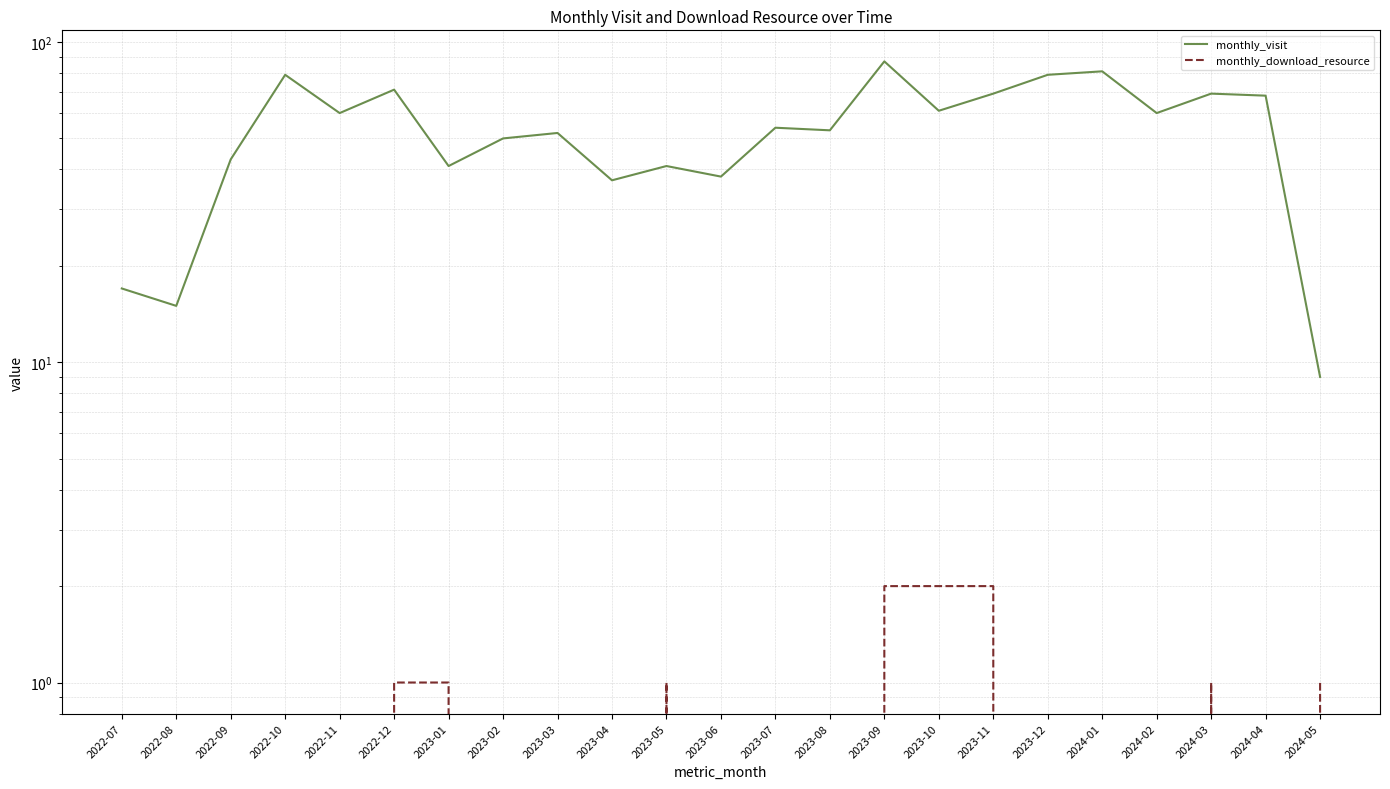

What is the spread (max minus min) of values at 2024-03?

68